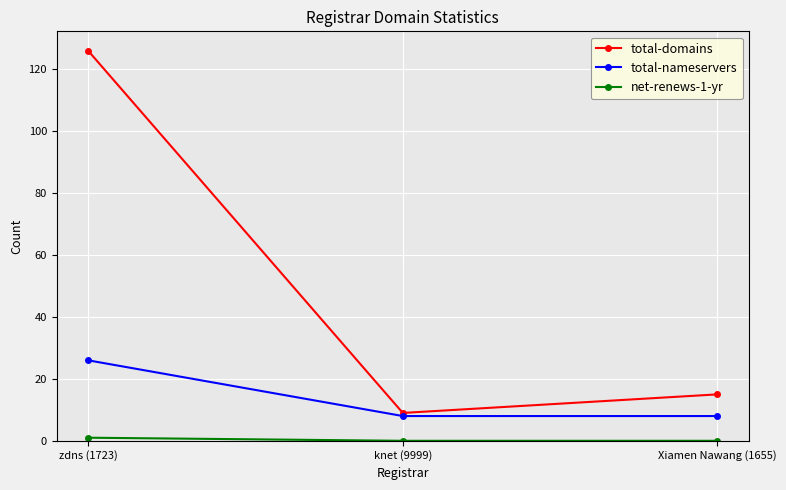

Which series has the largest range (max minus min)?

total-domains